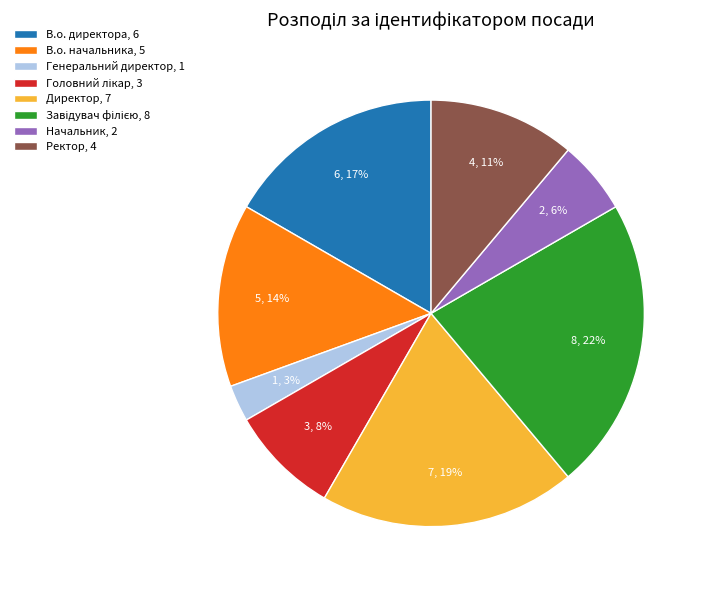

To the nearest percent, what is the combined percentage of Начальник, 2 and Ректор, 4?

17%